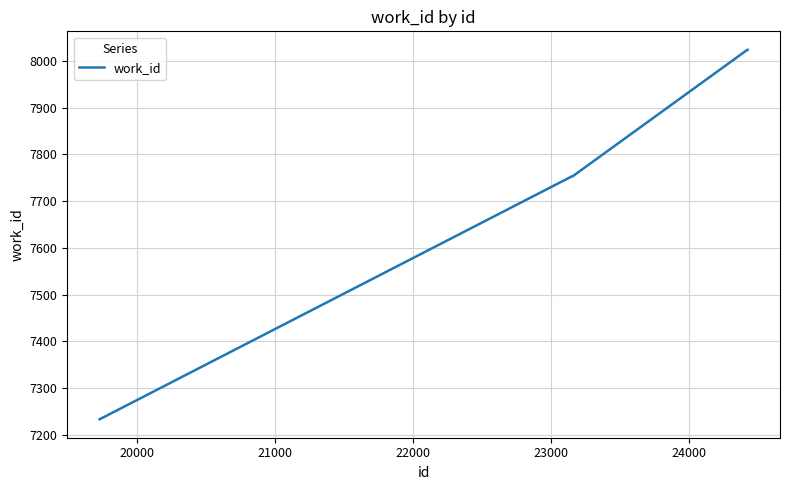

How many categories are shown in the chart?

10